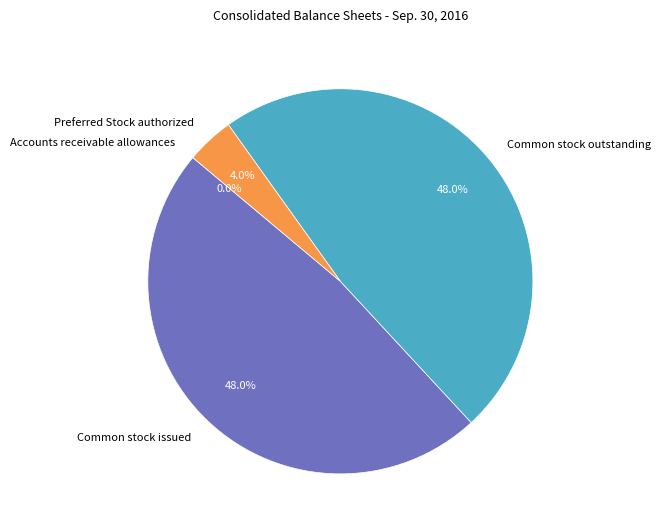

The Common stock outstanding slice represents 40% of the pie. True or false?

False